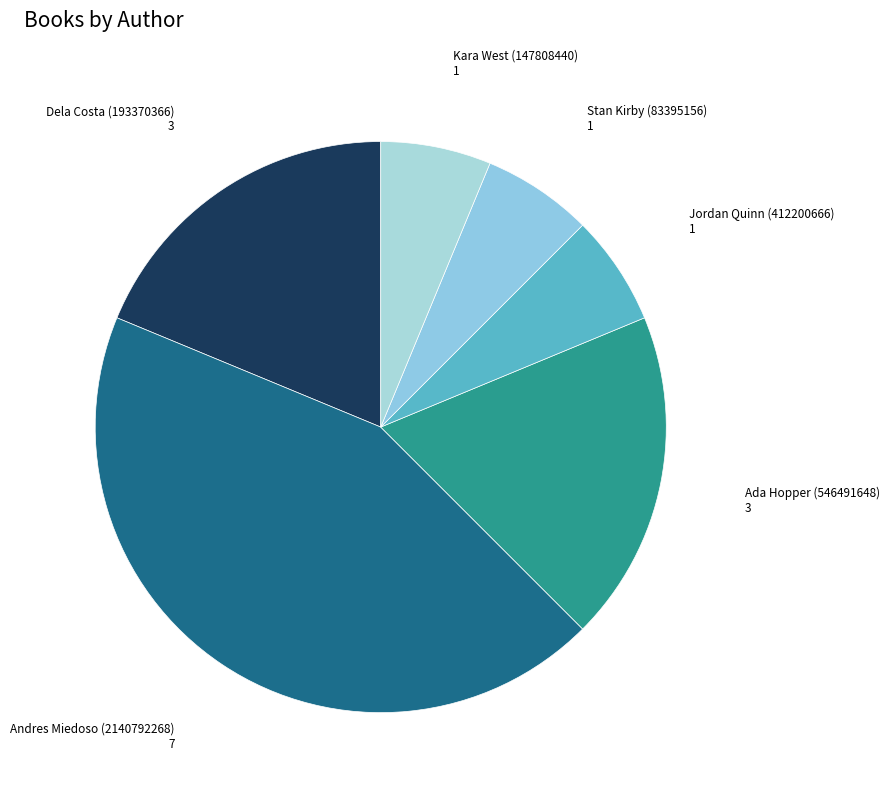

Does any single category account for the majority?

No